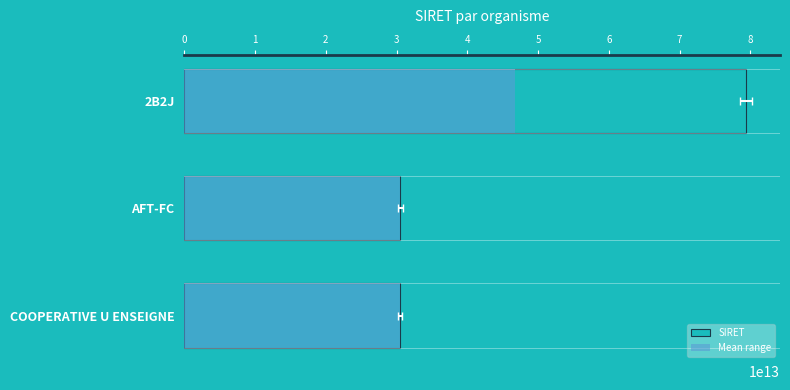

Are the bars grouped side by side (vs. stacked)?

No